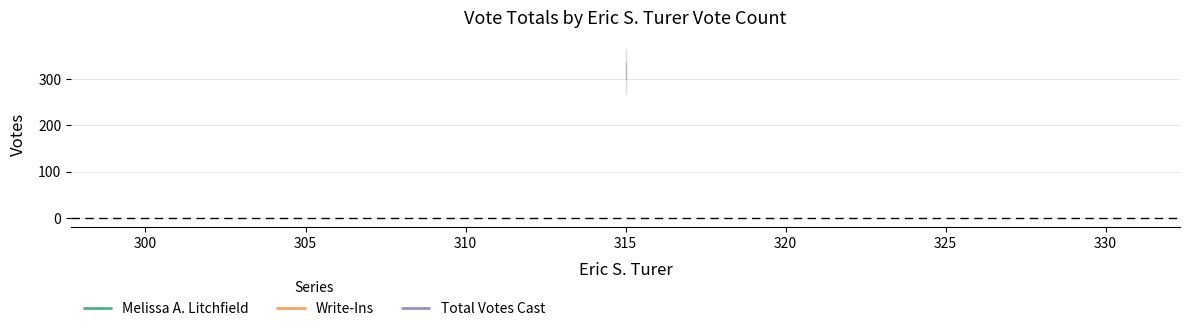

Count the number of data series in this chart.

3